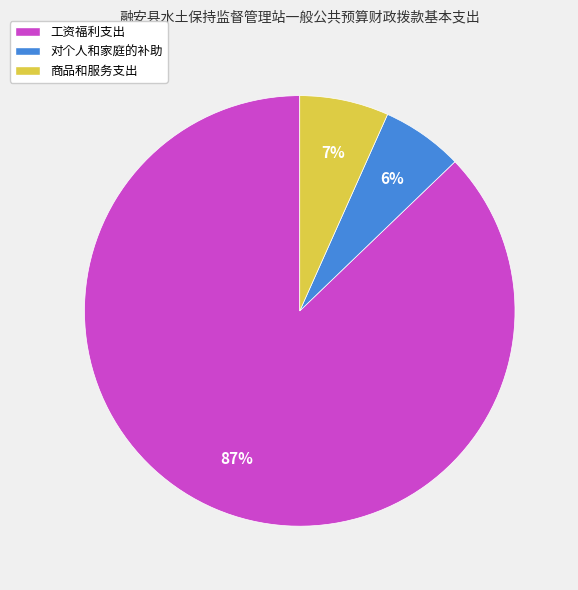

How many slices are in this pie chart?

3